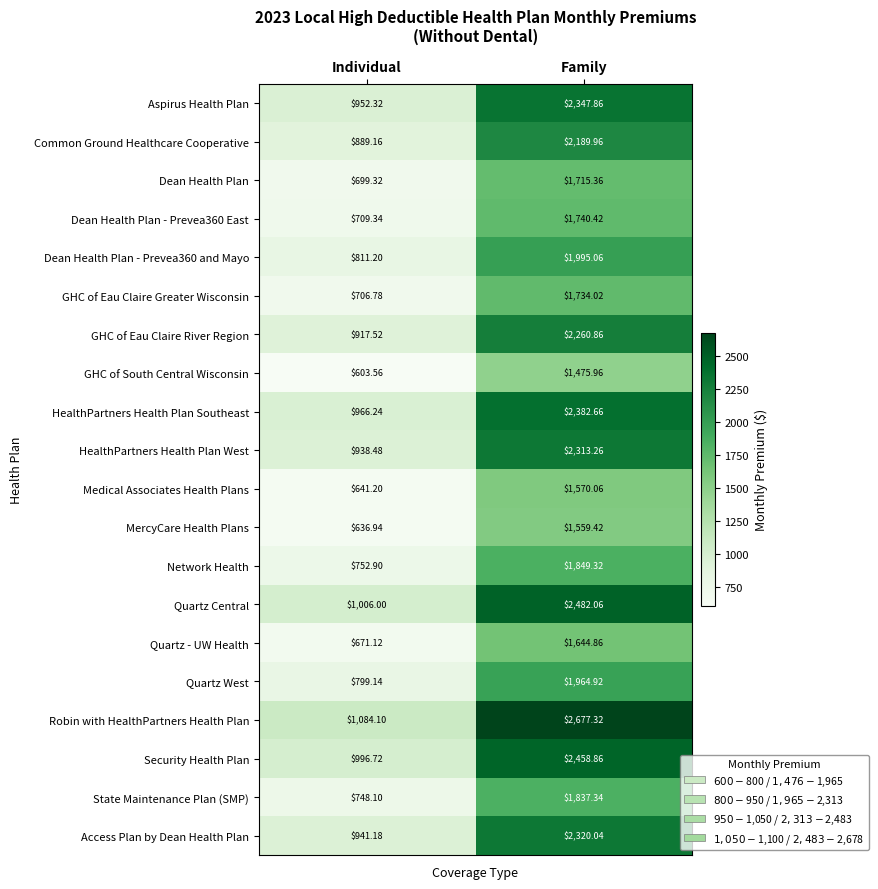

At which category is the sum across all series the highest?

Family